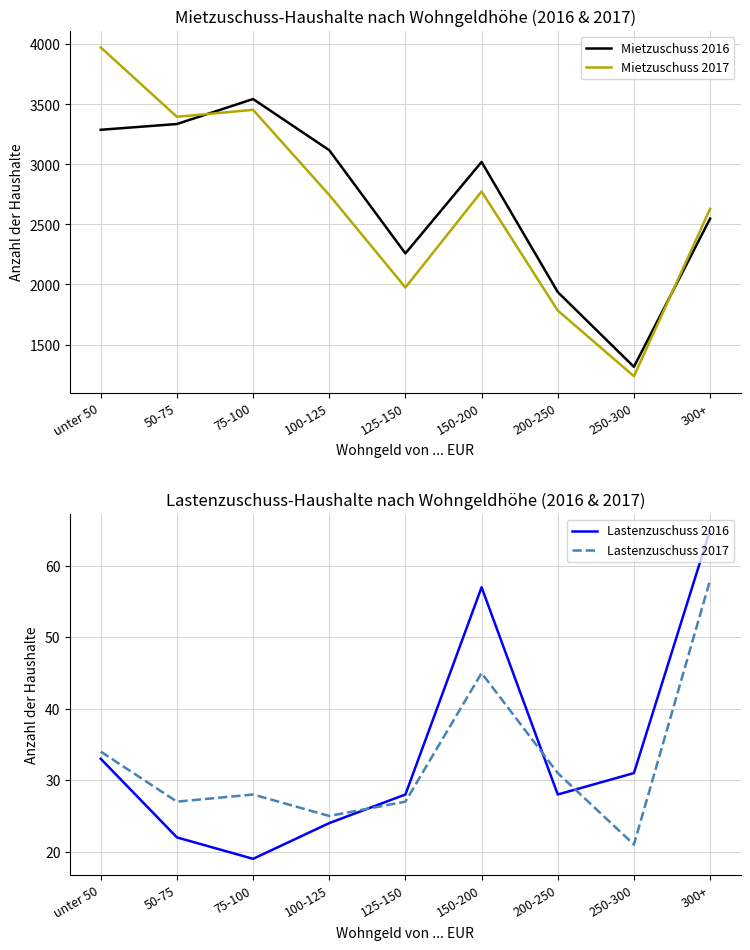

The value of Lastenzuschuss 2016 at 75-100 is 9. True or false?

False